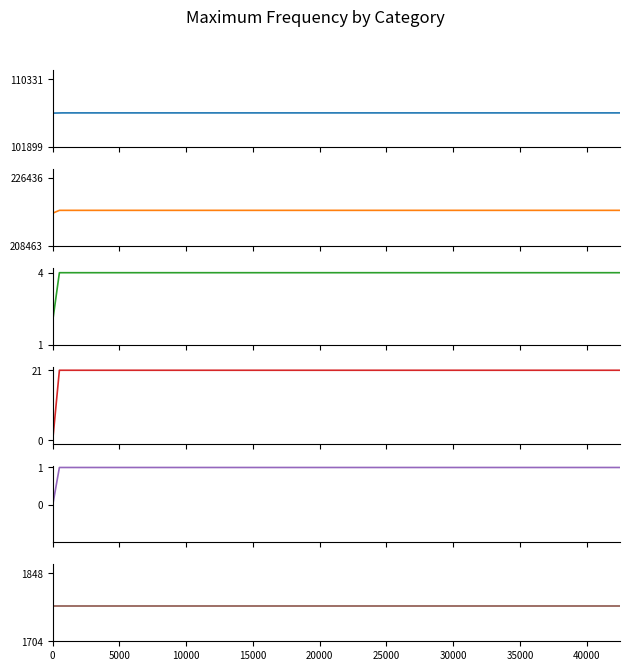

Does the chart have visible grid lines?

No